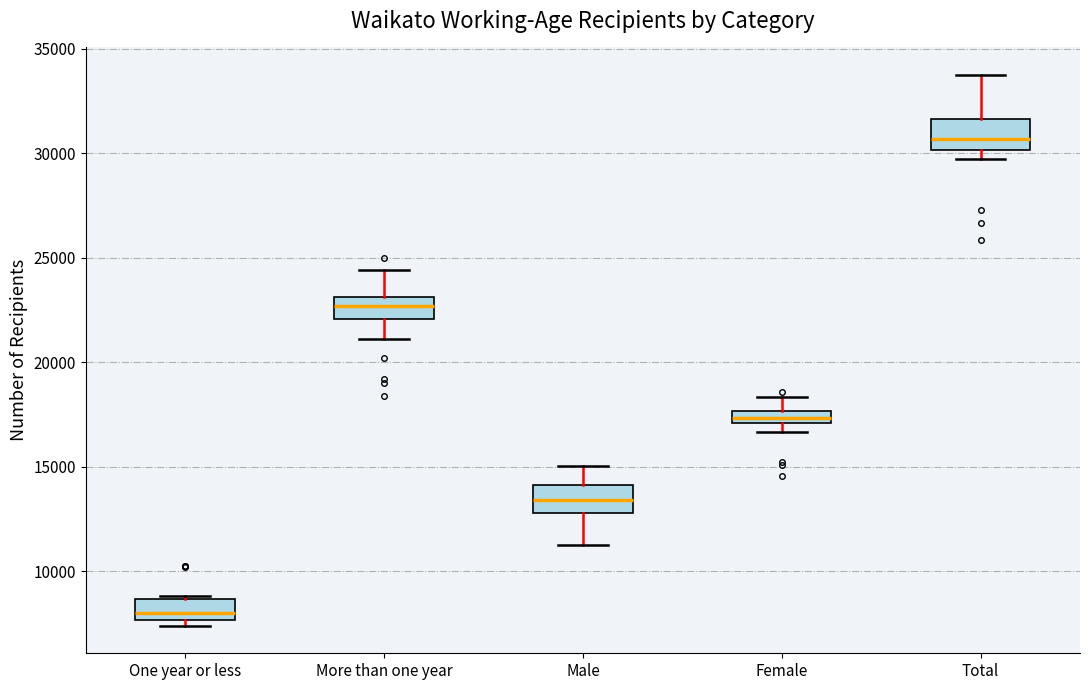

Which box's median line is the lowest?

One year or less